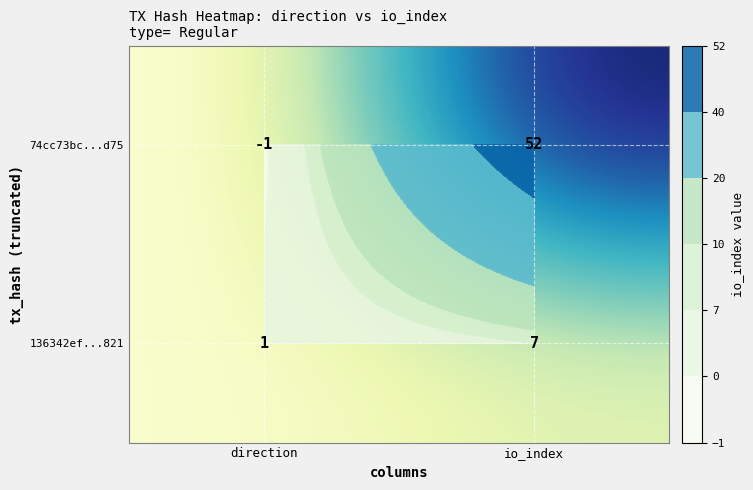

Which series has the largest total across all categories?

74cc73bc...d75